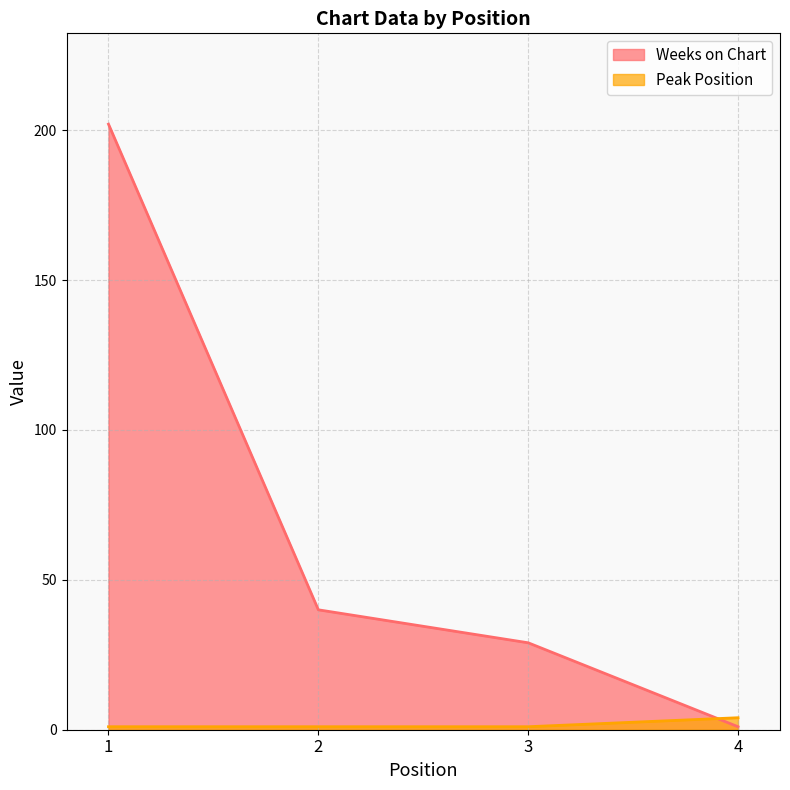

At which label is Peak Position closest to 2?

1